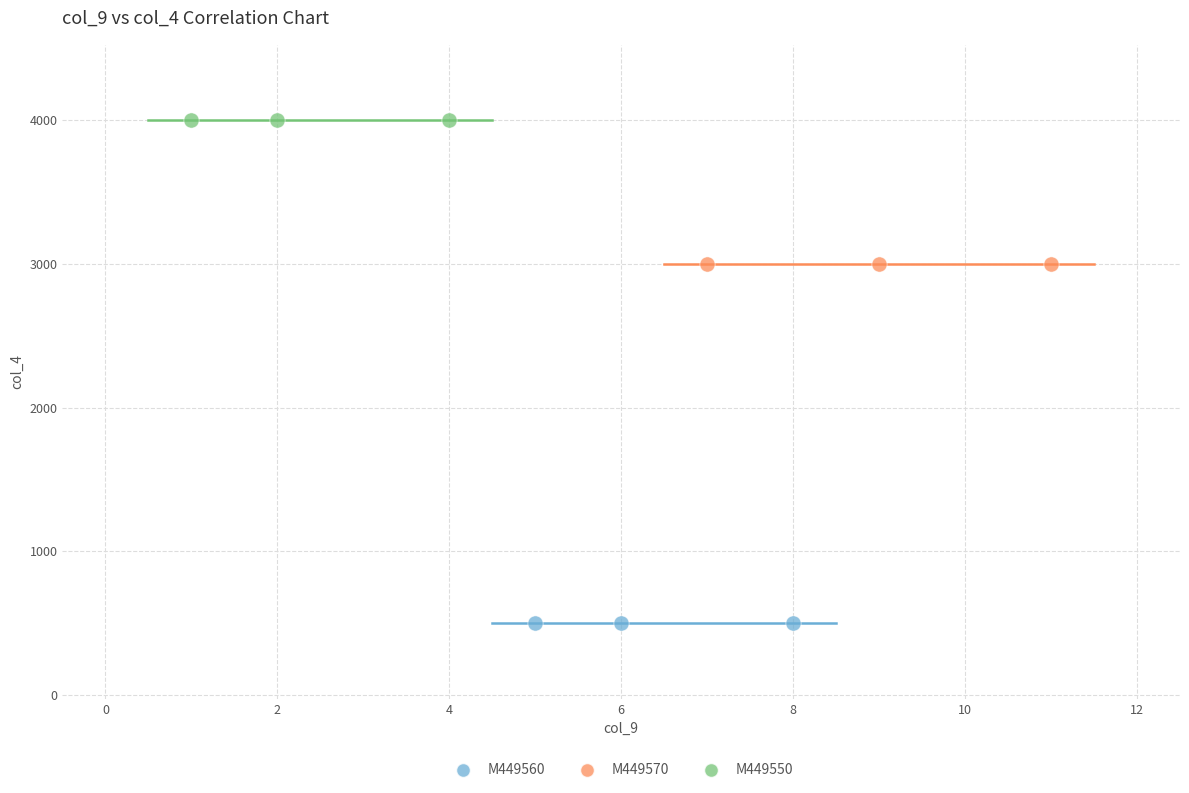

Which series contains the lowest Y value?

M449560